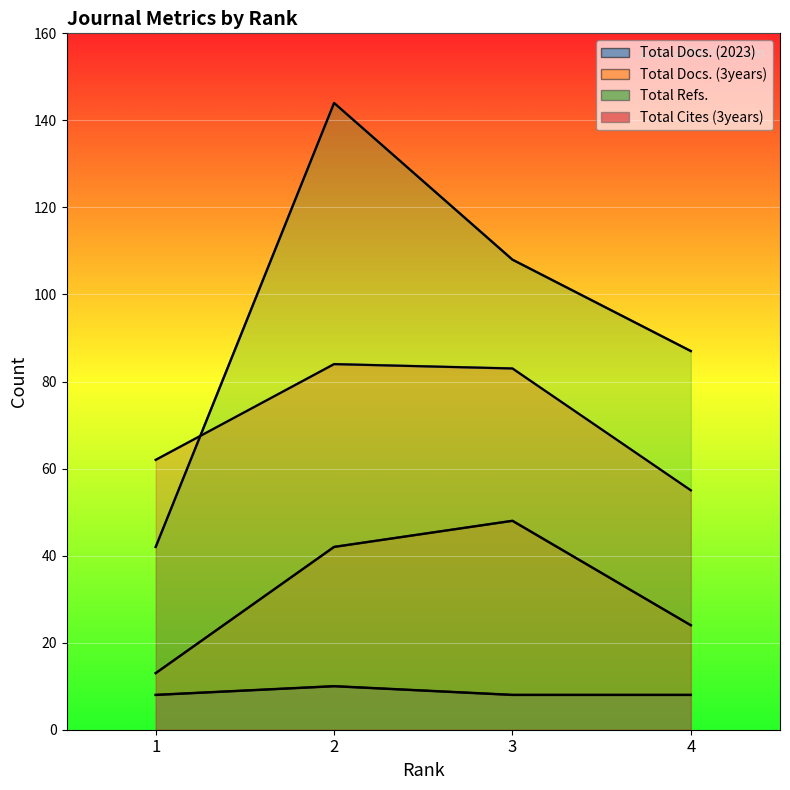

Is it true that Total Docs. (3years) equals 32 at 4?

False